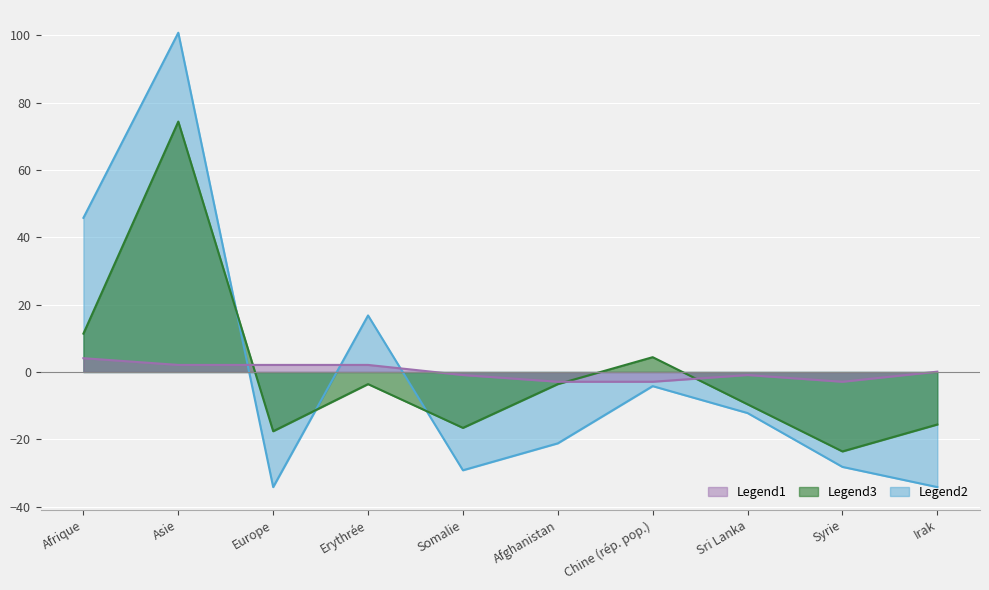

What is the greatest value displayed?

100.8